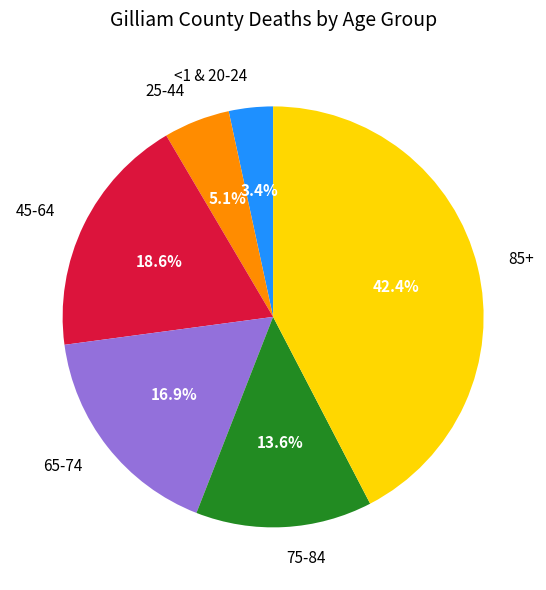

What is the smallest slice in the pie chart?

<1 & 20-24